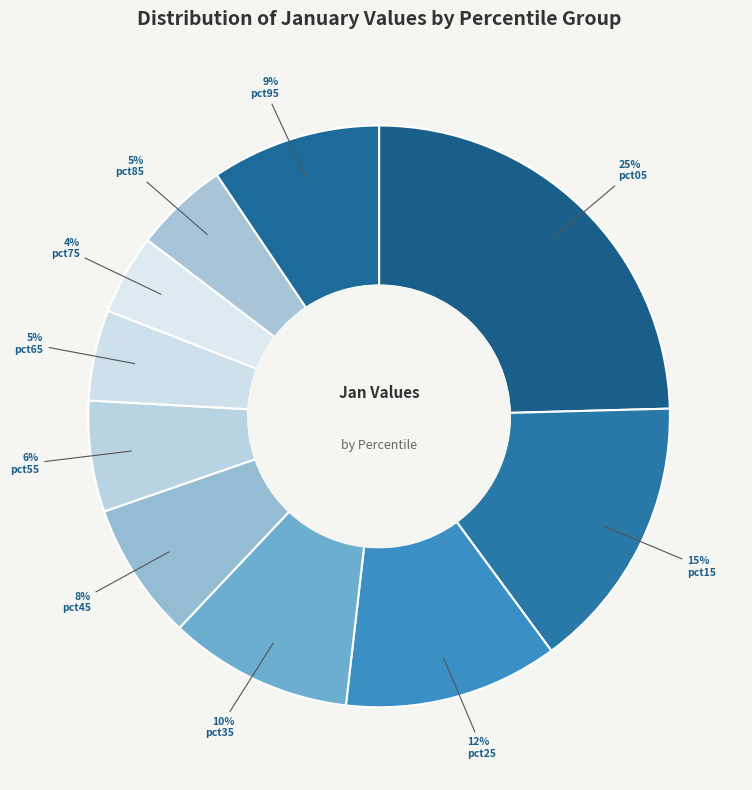

How many segments does this pie chart have?

10